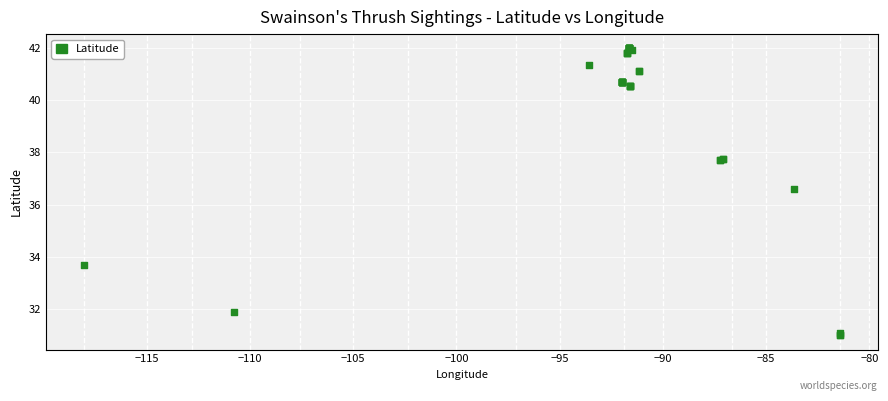

What Y value in the scatter plot is closest to 36?

36.6